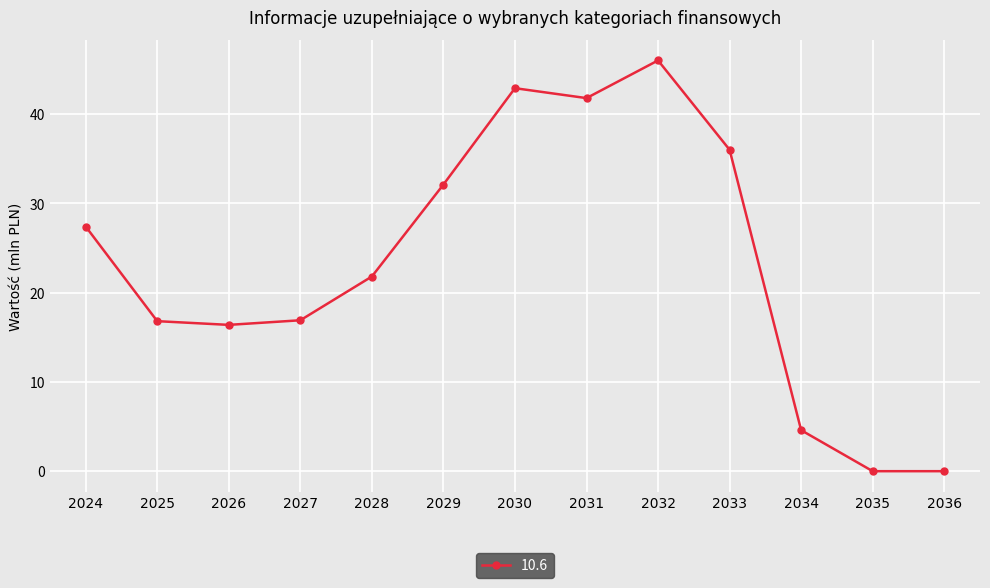

At which label does the data first exceed 21?

2024